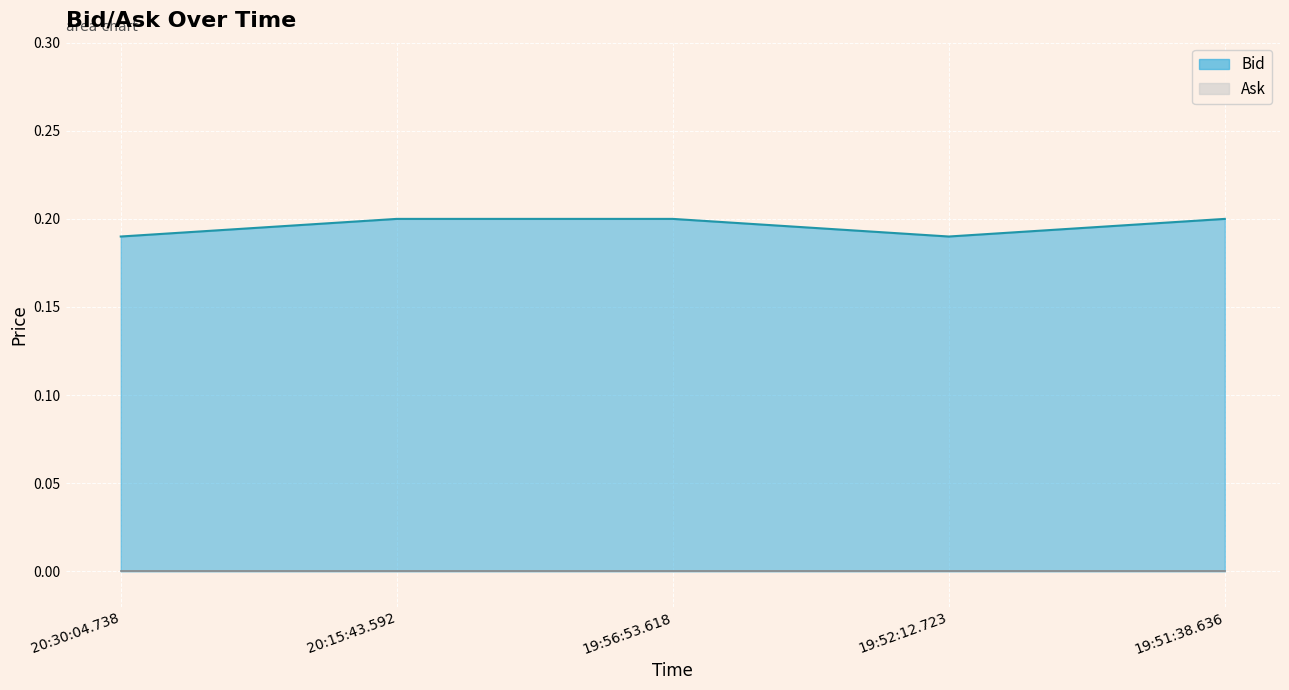

What is the average value?

0.2